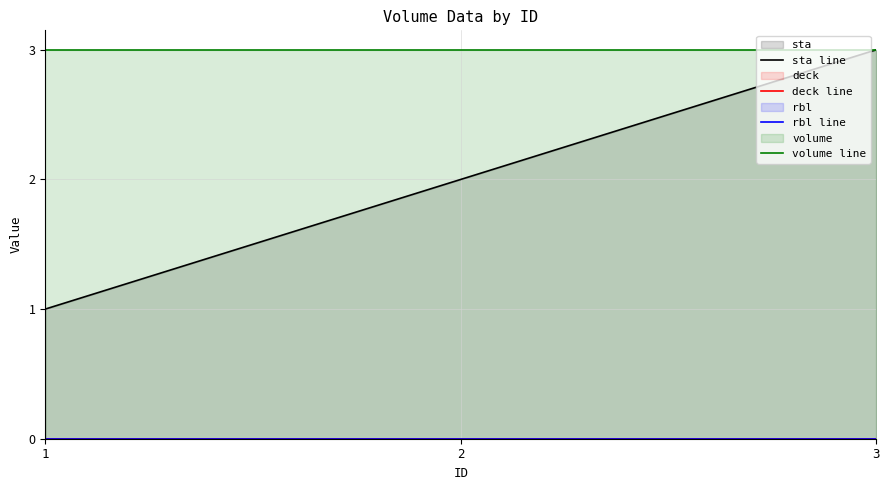

Where is deck line nearest to the value 0?

1